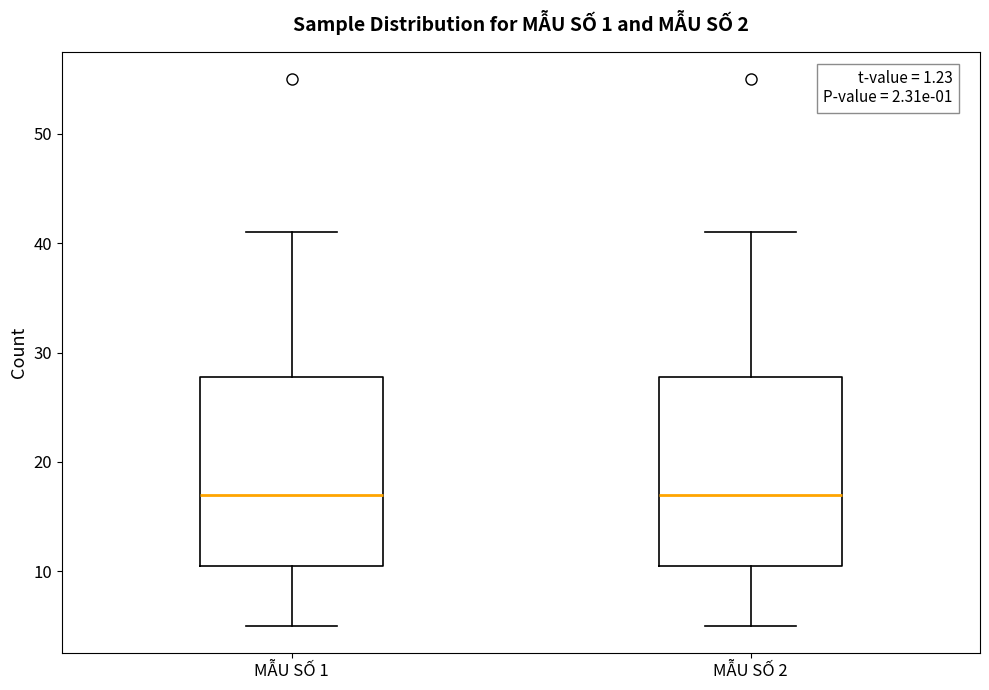

Reading left to right, transcribe this box plot: for each box, give where its median line is, the range the box spans, and where its two whiskers end, as read against the y-axis. The values are not printed on the chart, so give them approximately, as read against the axis.

MẪU SỐ 1: median 17, box 11 to 28, whiskers 5 to 41
MẪU SỐ 2: median 17, box 11 to 28, whiskers 5 to 41